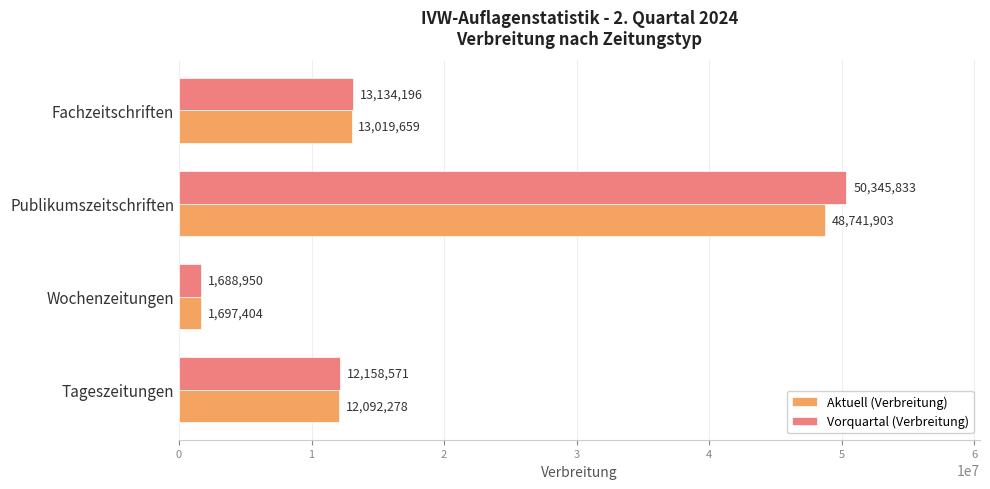

The value of Vorquartal (Verbreitung) at Publikumszeitschriften is 50345833. True or false?

True